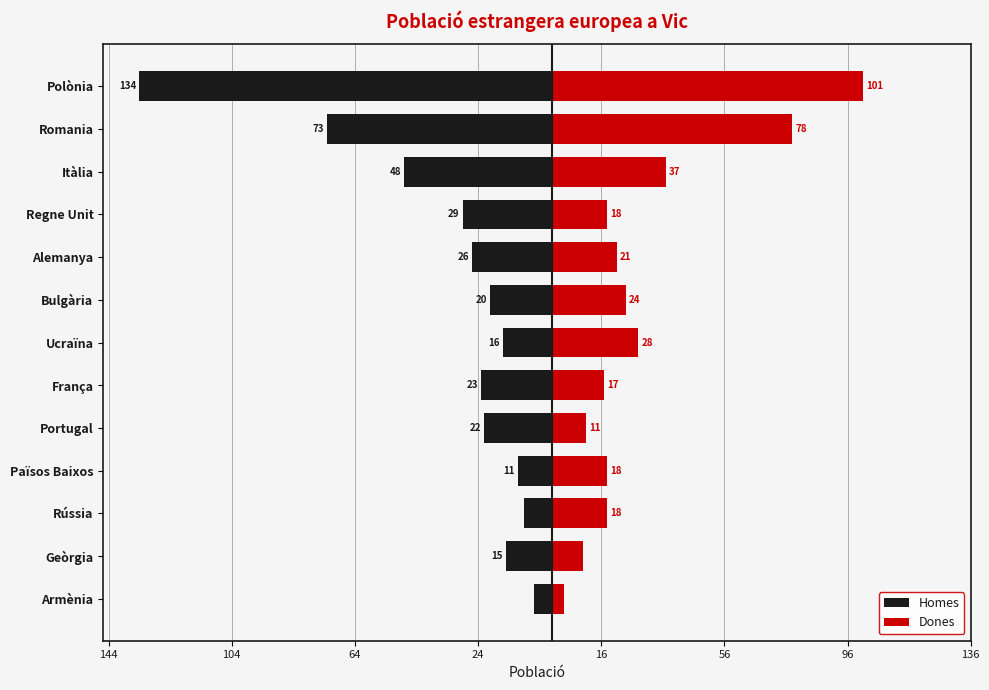

Is the value of Dones at Regne Unit greater than the value of Homes at Alemanya?

Yes